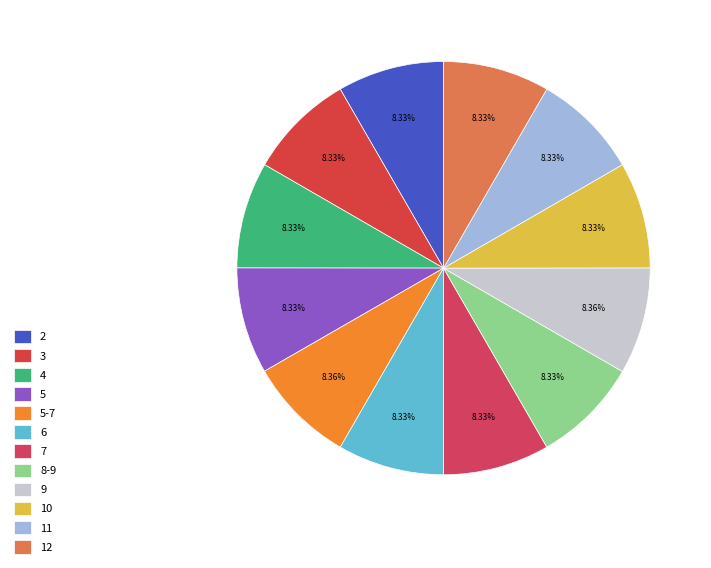

To the nearest percent, what is the average slice percentage?

8%